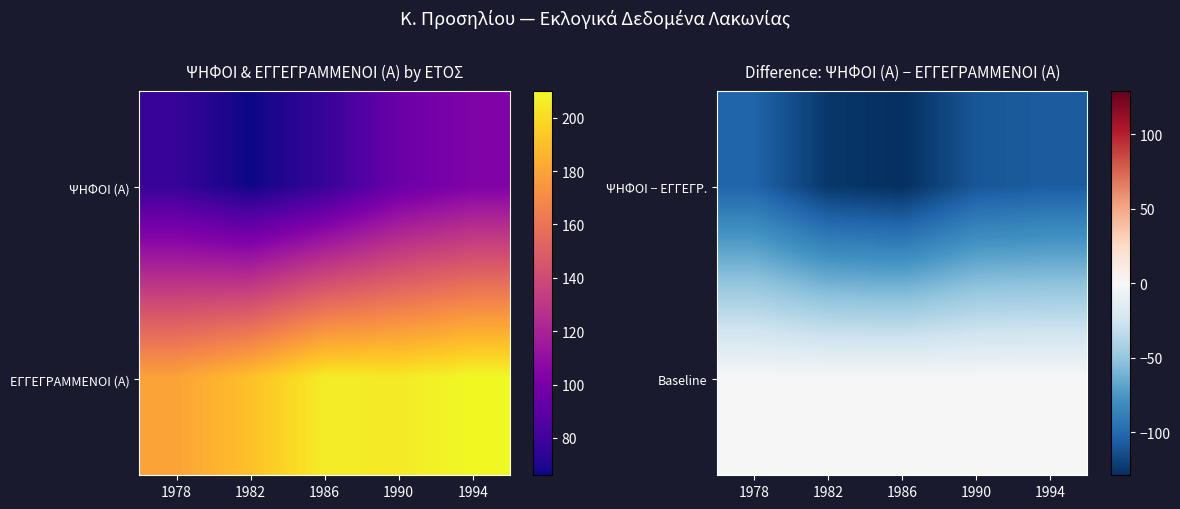

How many ΨΗΦΟΙ − ΕΓΓΕΓΡ. values are between -125 and -107?

3